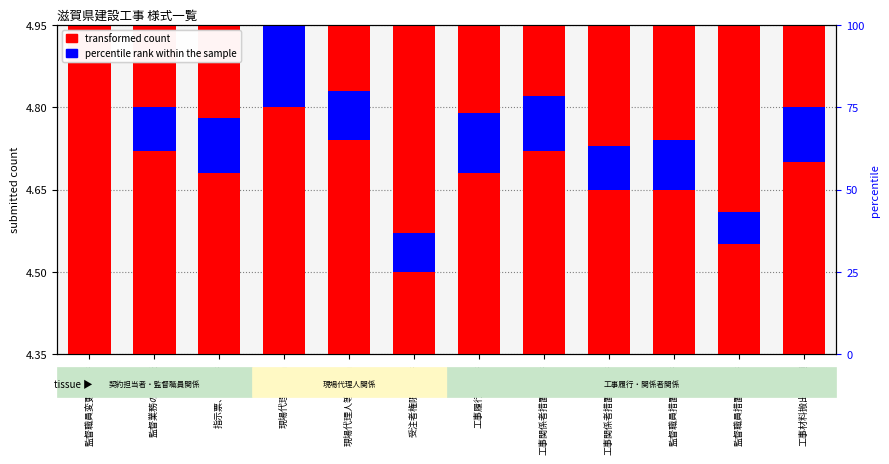

True or false: percentile rank within the sample has a value of 0.1 at 工事関係者措置報告書.

False